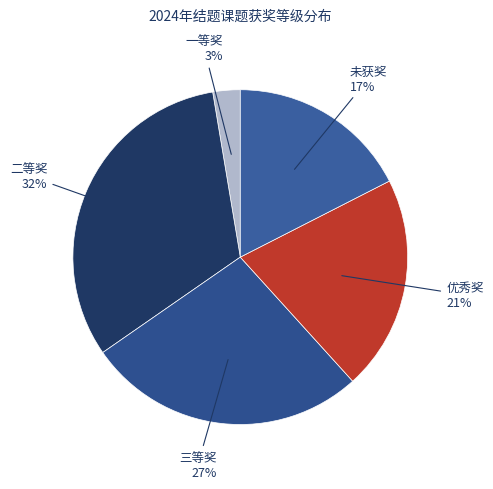

To the nearest percent, what is the average slice percentage?

20%